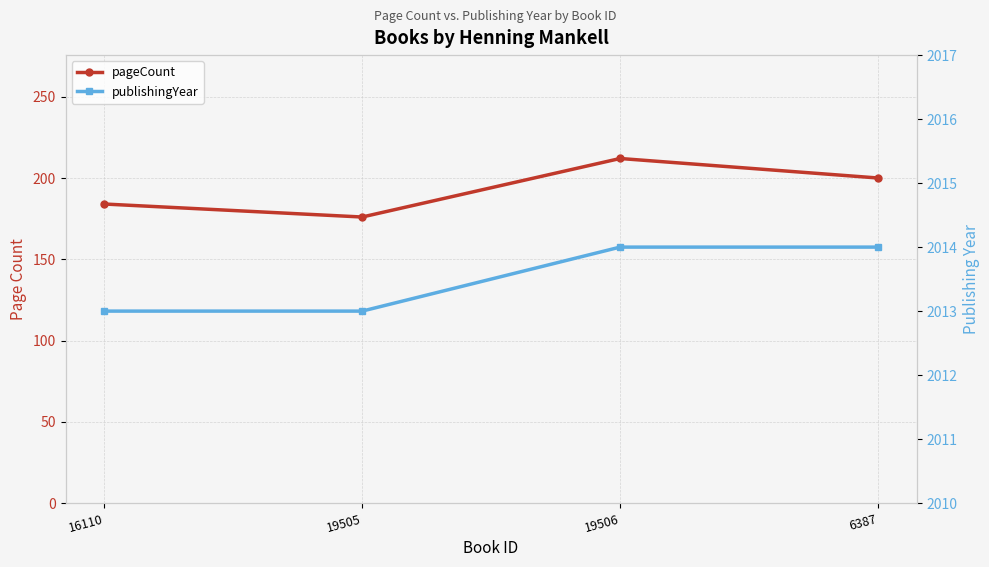

Rank the series by their average value, from highest to lowest.

publishingYear, pageCount